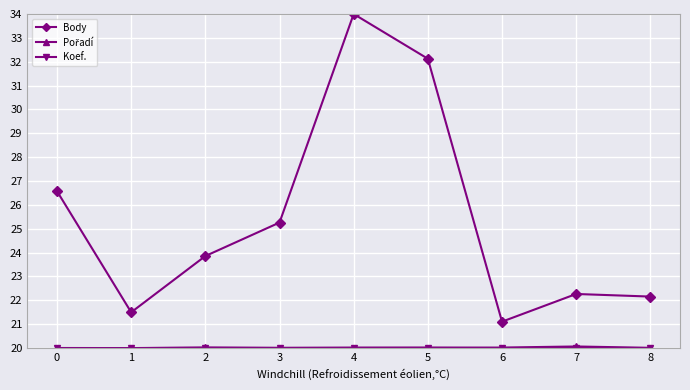

The Body series shows 7.8 at 2. True or false?

False